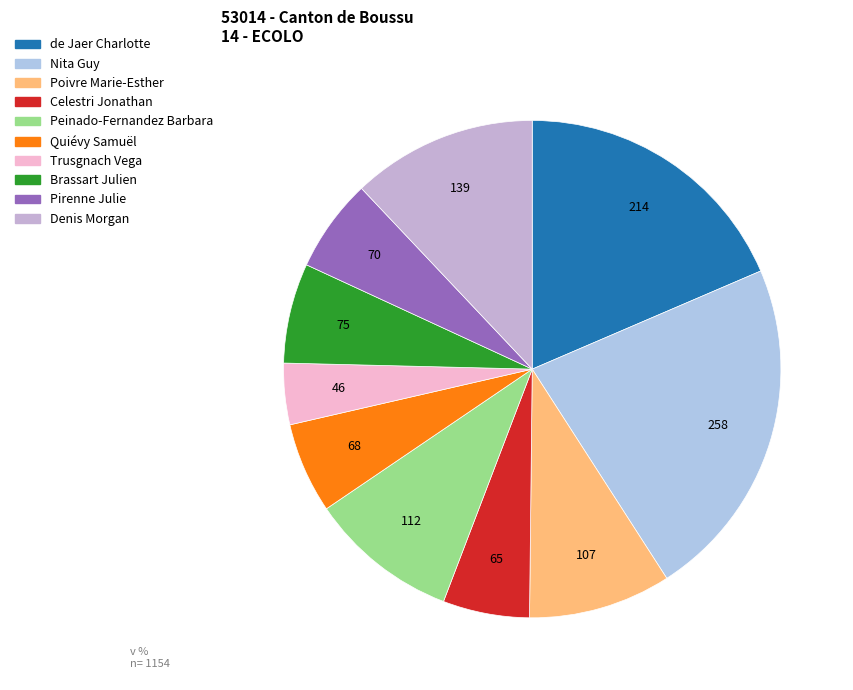

What percentage do Quiévy Samuël and Pirenne Julie together represent?

12.0%